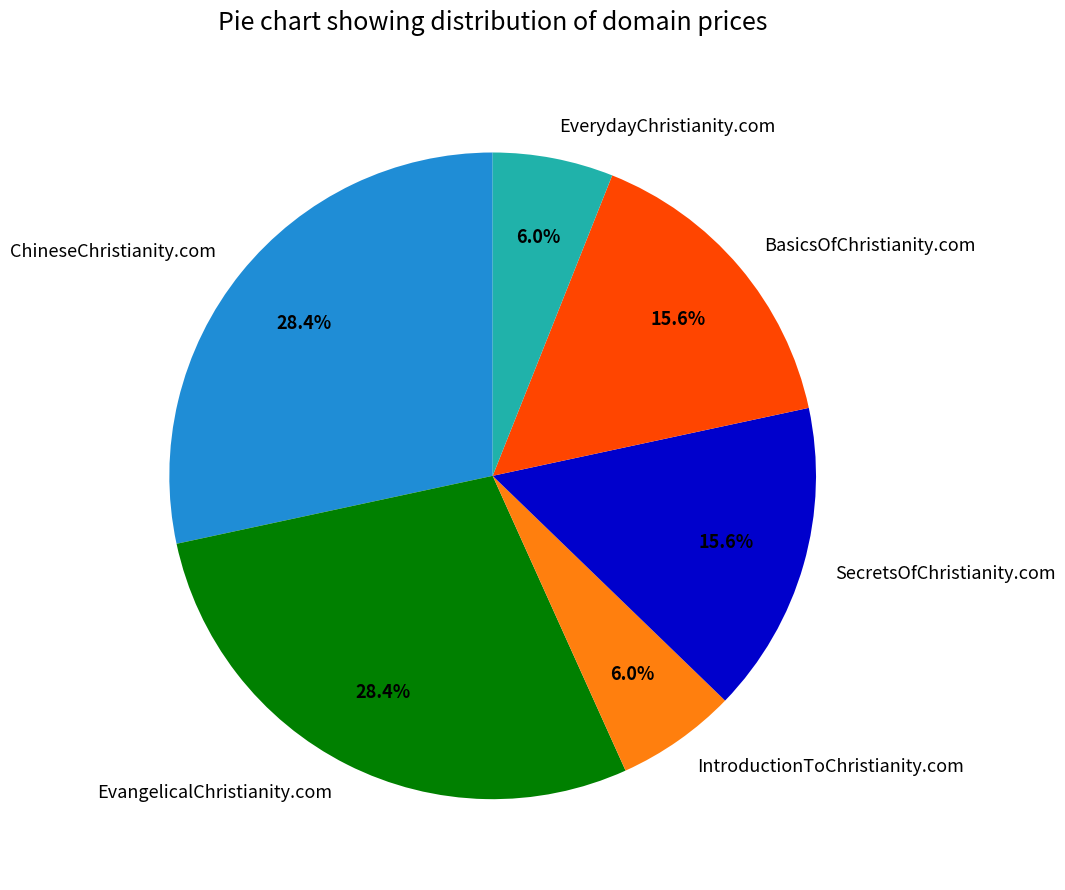

Is there any slice that represents more than half of the pie?

No